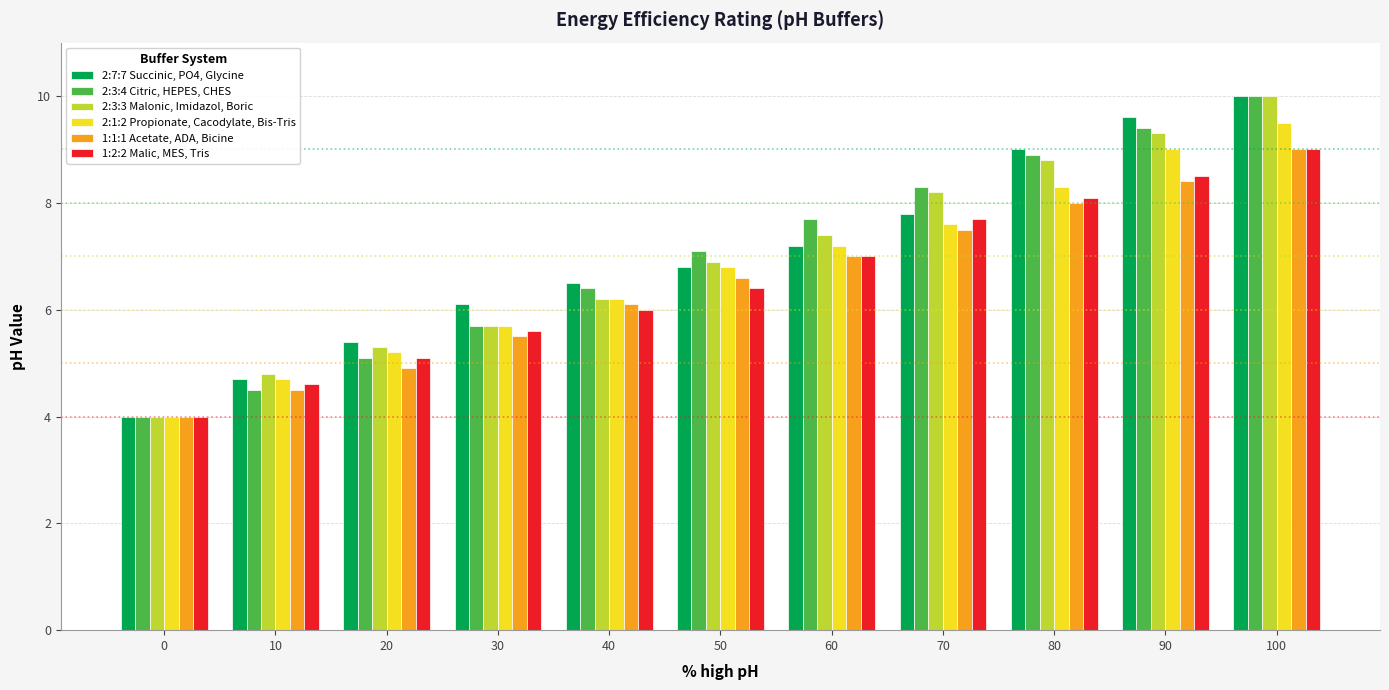

Which series changed the most between 20 and 80?

2:3:4 Citric, HEPES, CHES